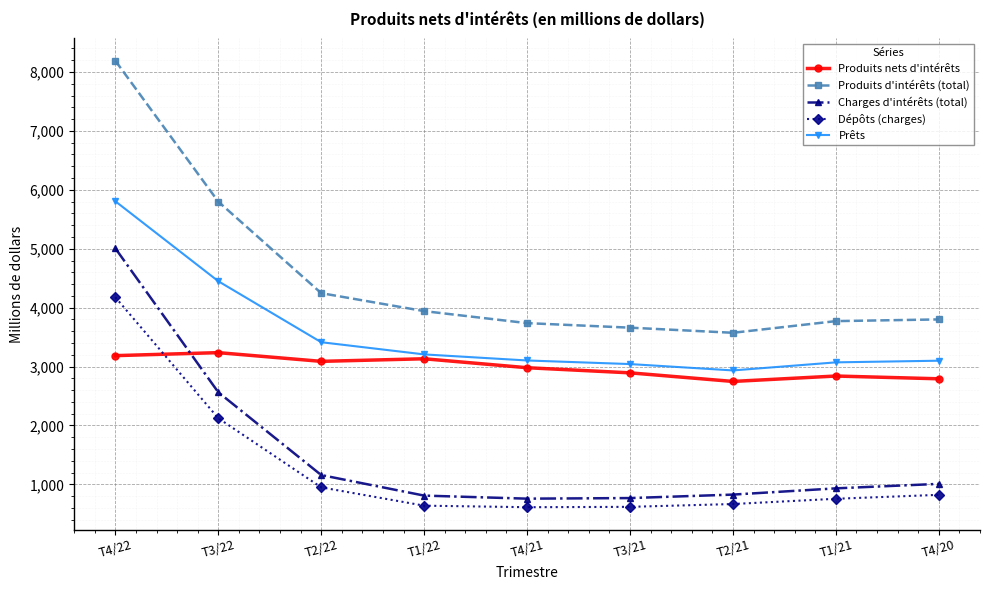

Read the Charges d'intérêts (total) value at T4/20.

1008